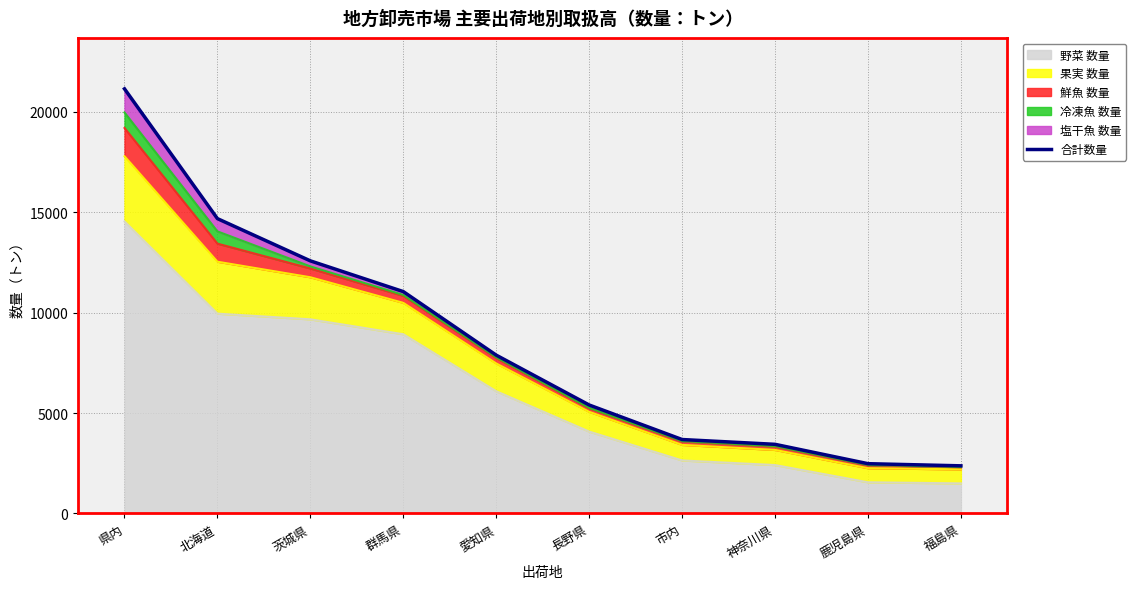

What is the difference between the maximum and minimum values?

18779